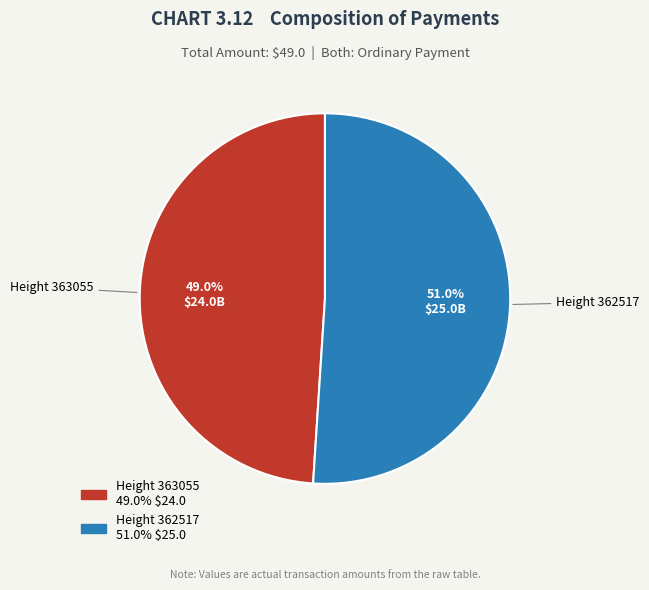

Count the number of slices in the pie.

2